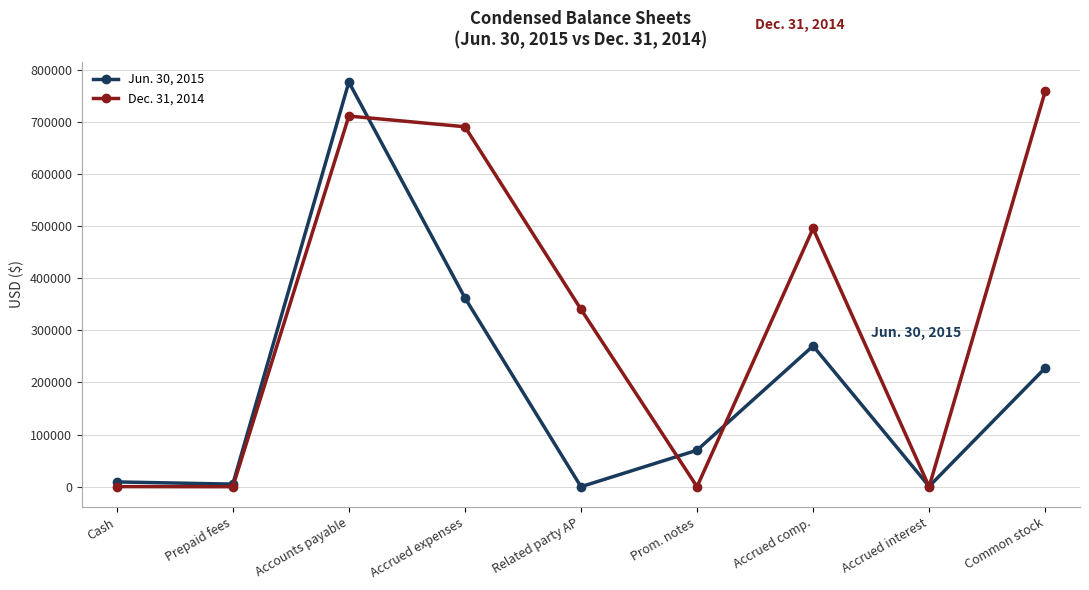

At which category does the chart reach its peak across all series?

Accounts payable